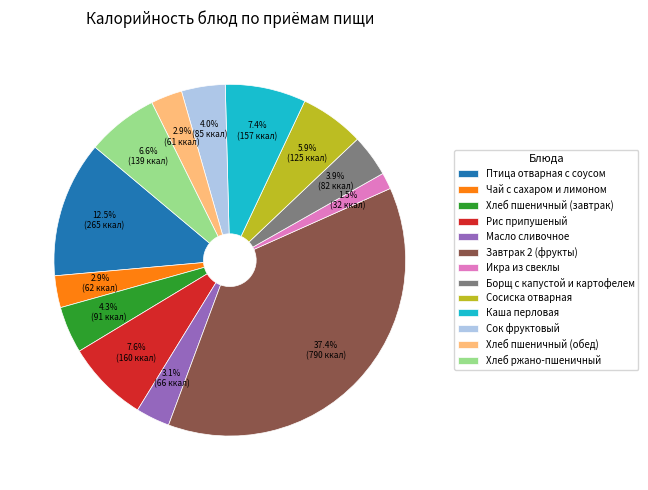

To the nearest percent, what is the average slice percentage?

8%